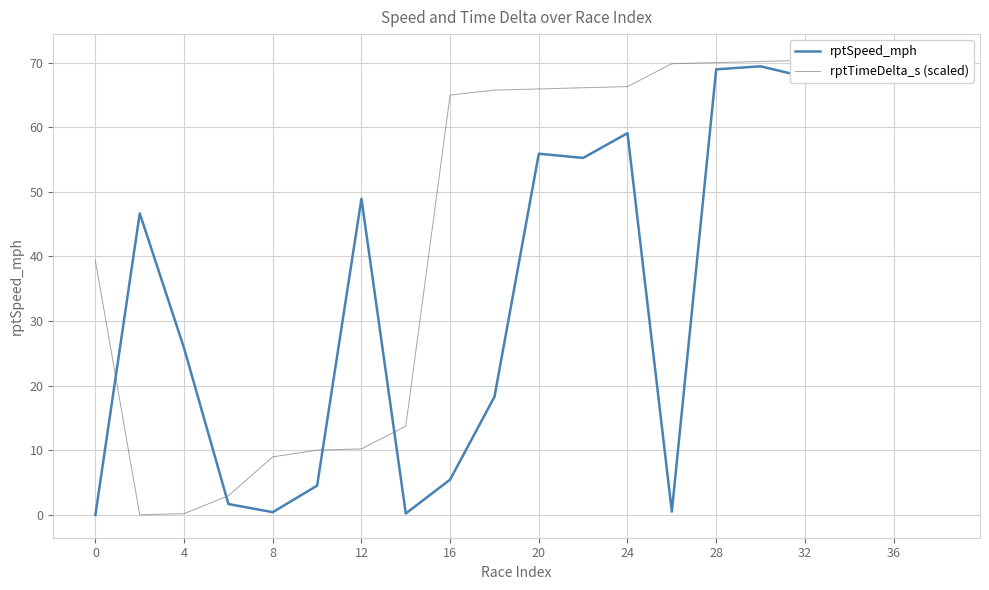

In rptTimeDelta_s (scaled), how many points are lower than both neighbors (excluding endpoints)?

1